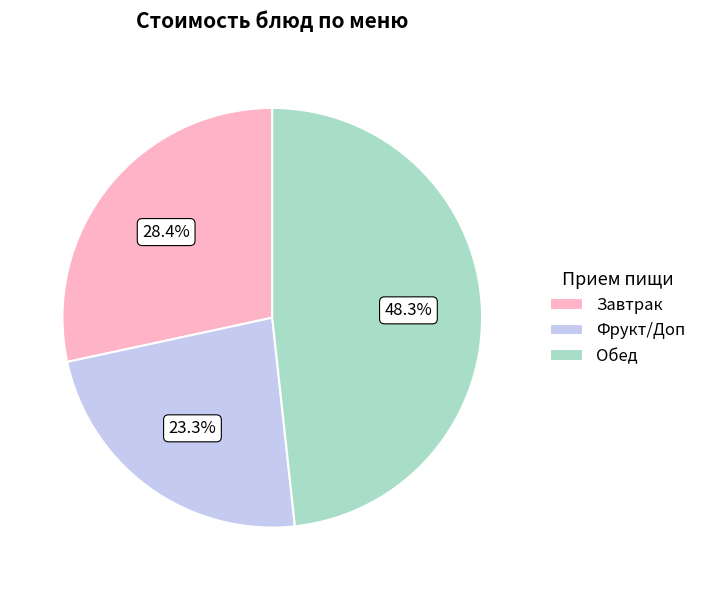

What percentage do Завтрак and Фрукт/Доп together represent?

51.7%